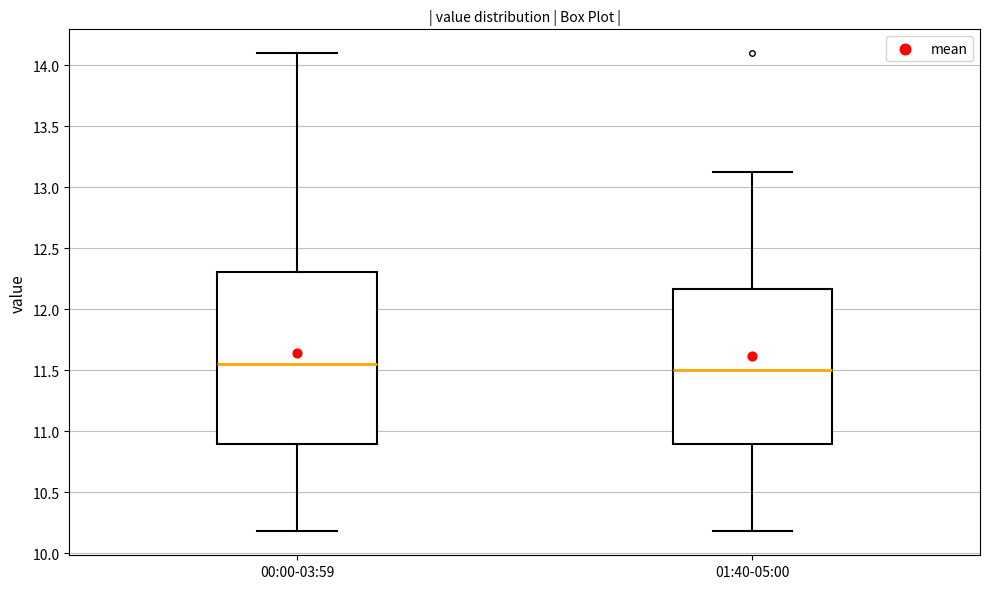

Which box is the tallest, from its lower edge to its upper edge?

00:00-03:59